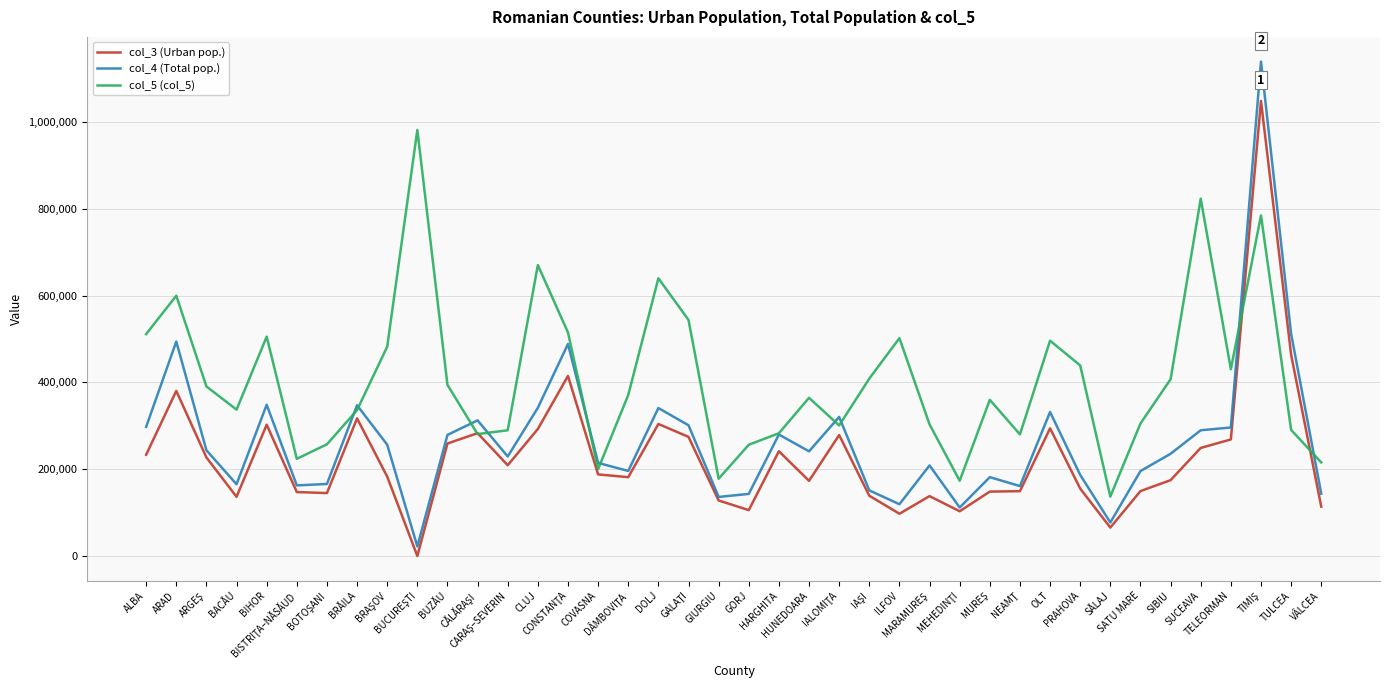

Which series has the largest total across all categories?

col_5 (col_5)